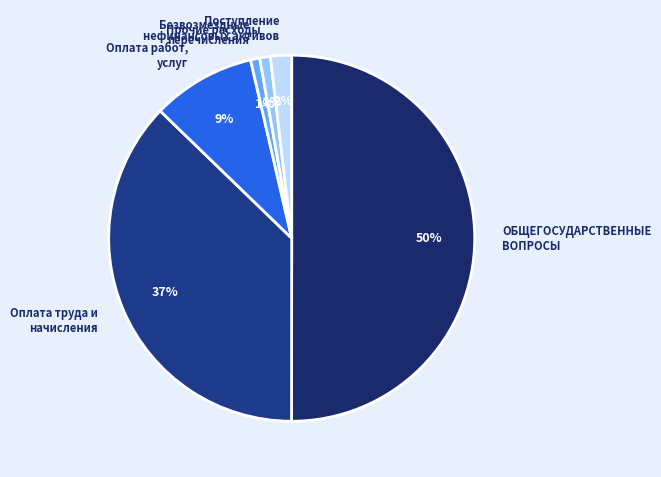

Is it true that Оплата работ, услуг is 16% of the pie?

False